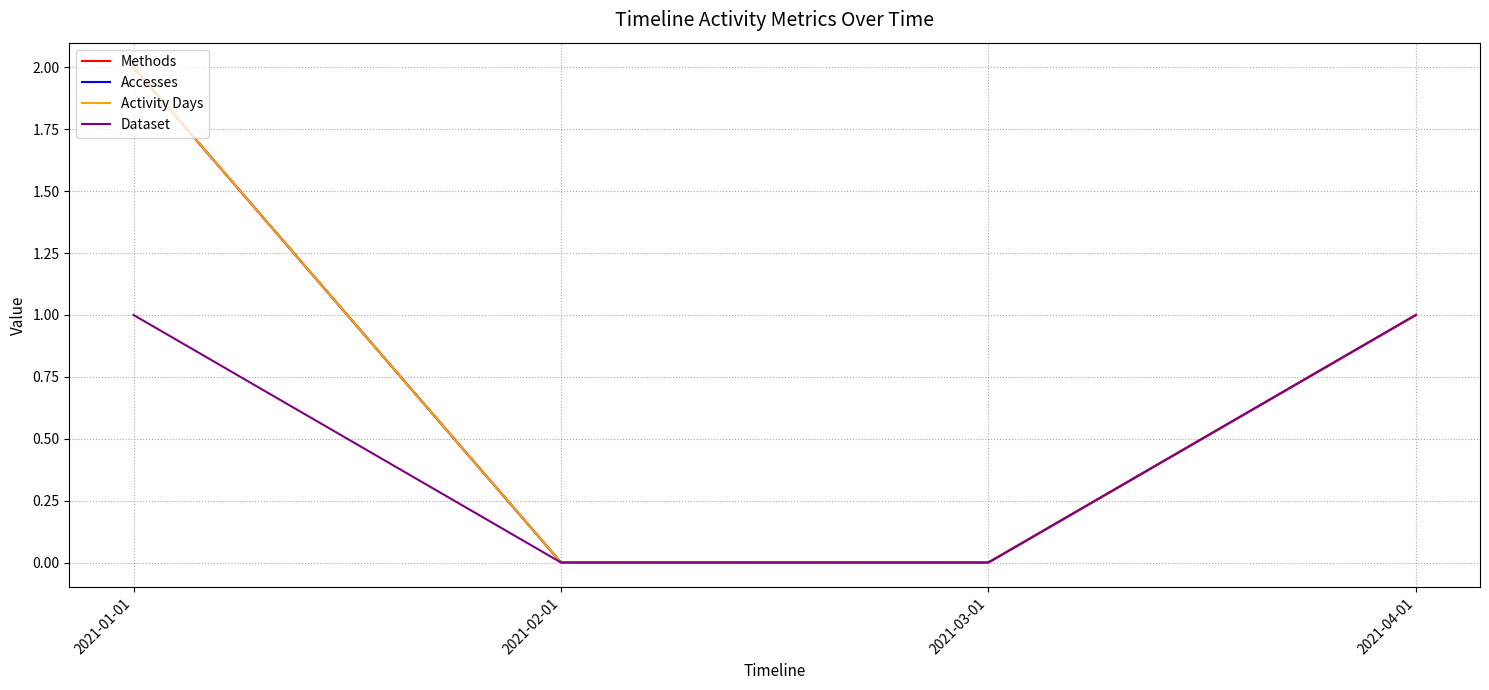

At which category is the sum across all series the highest?

2021-01-01